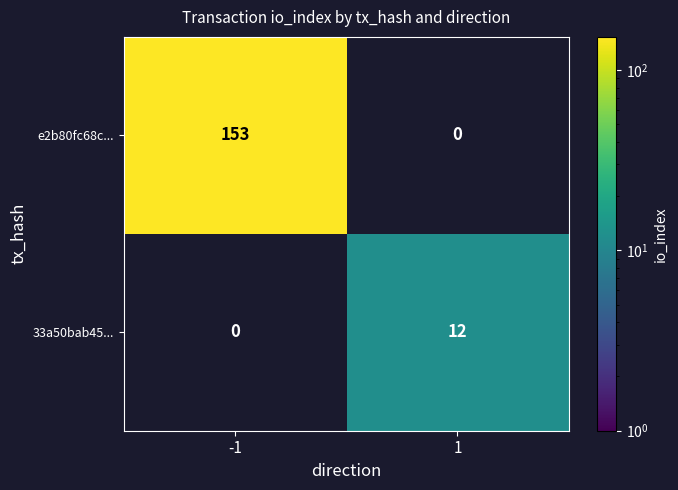

Which series changed the most between -1 and 1?

e2b80fc68c...